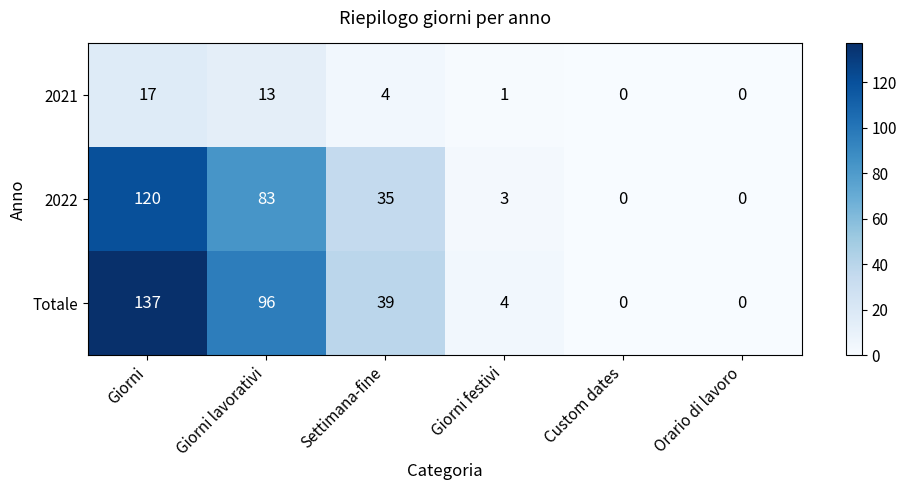

Which series has the widest spread of values?

Totale